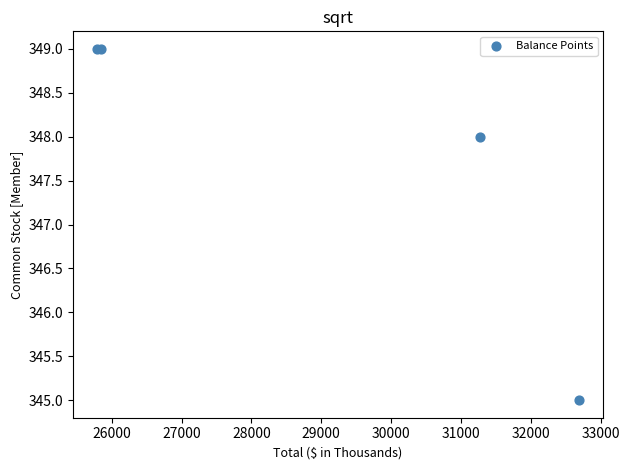

What Y value in the scatter plot is closest to 347?

348